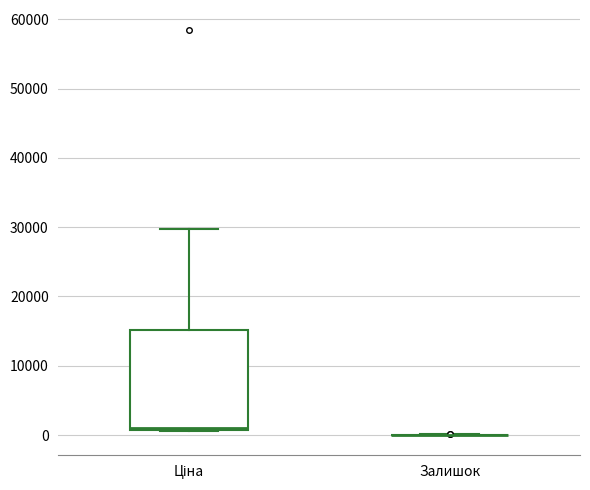

Which box is the tallest, from its lower edge to its upper edge?

Ціна